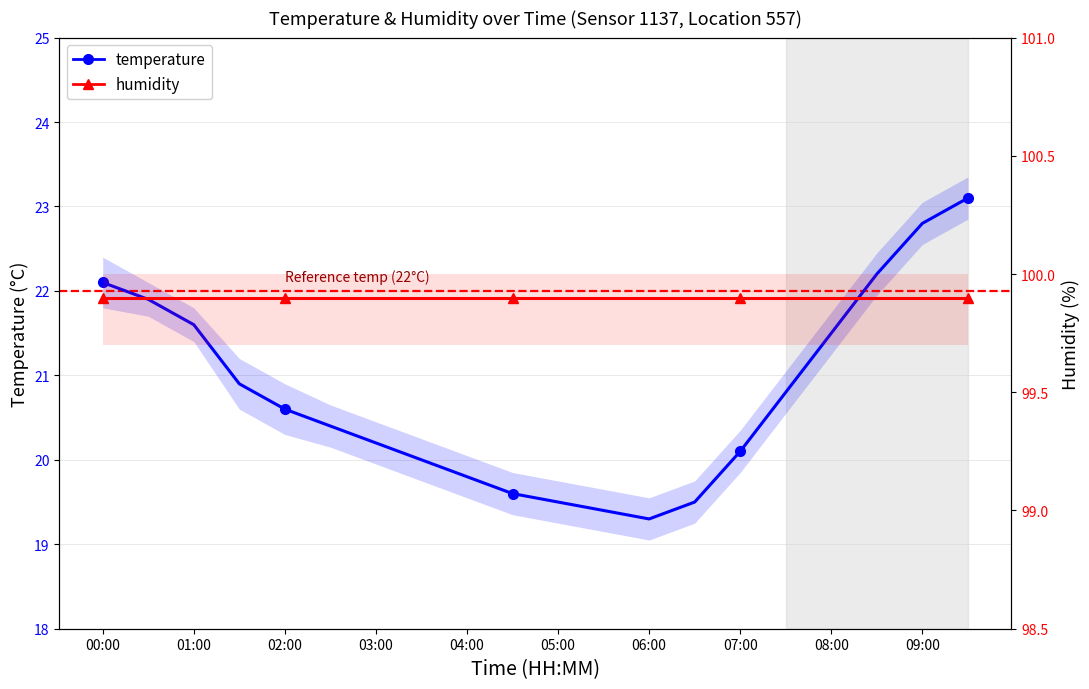

True or false: temperature has a value of 34.5 at 07:00.

False